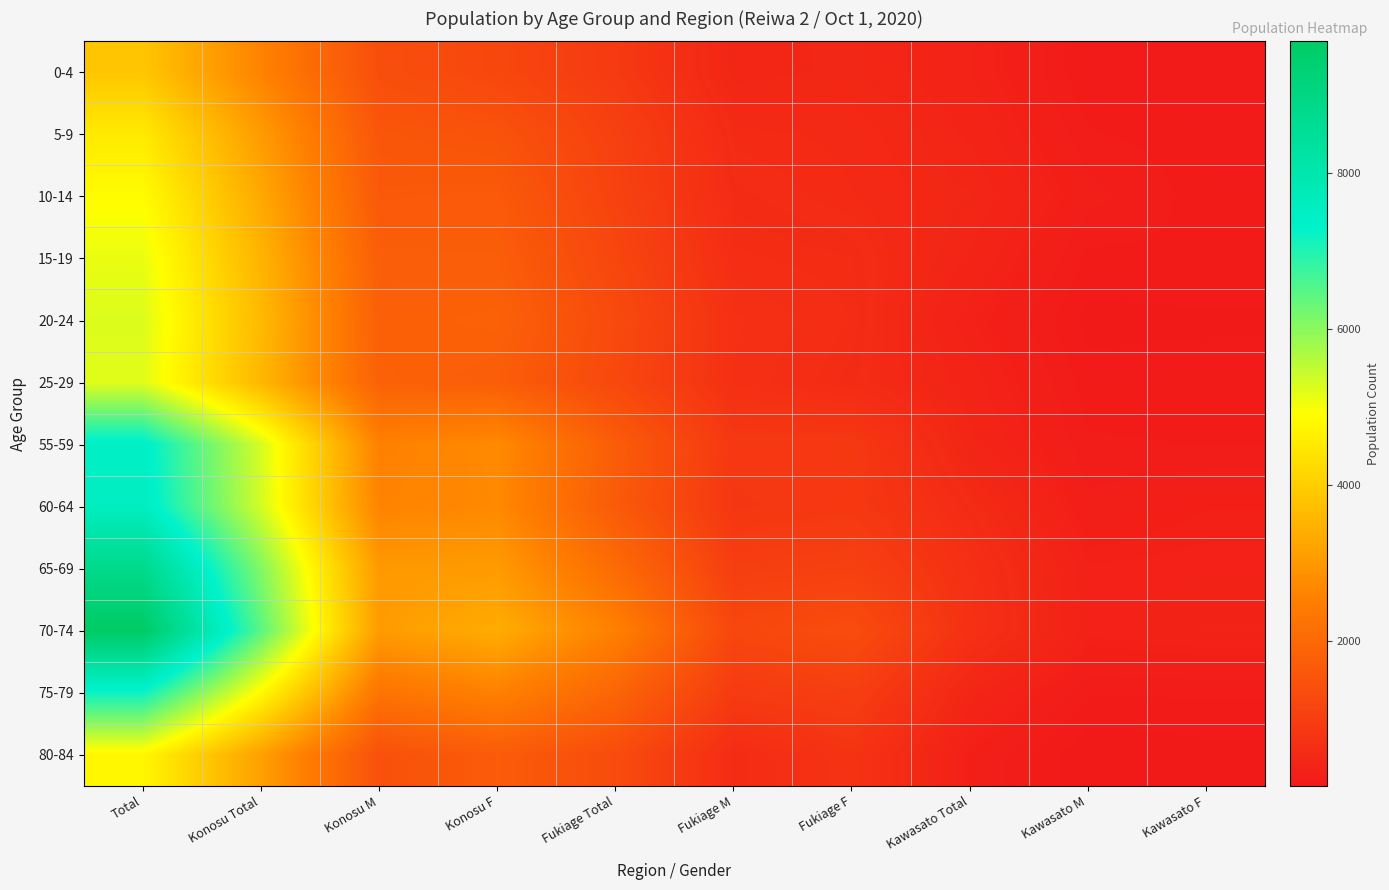

What is the total value across all series at Fukiage Total?

18065